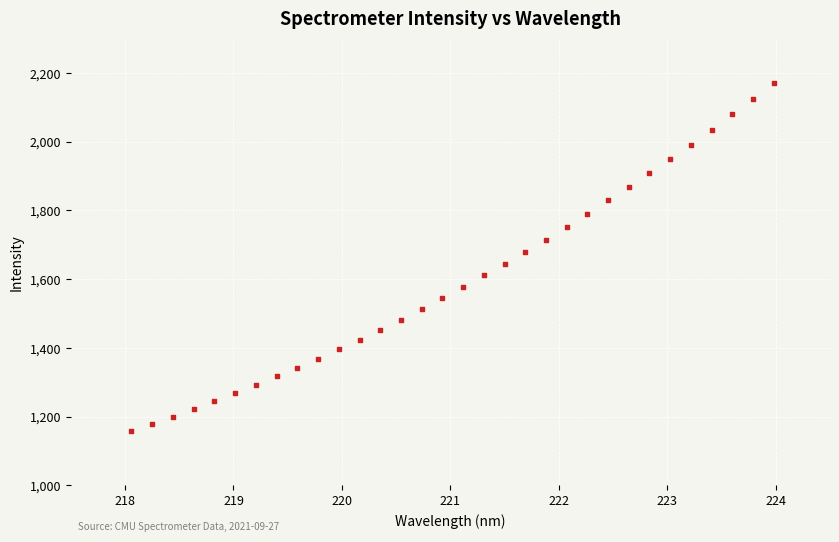

What is the range of Y values (max minus min)?

1011.9